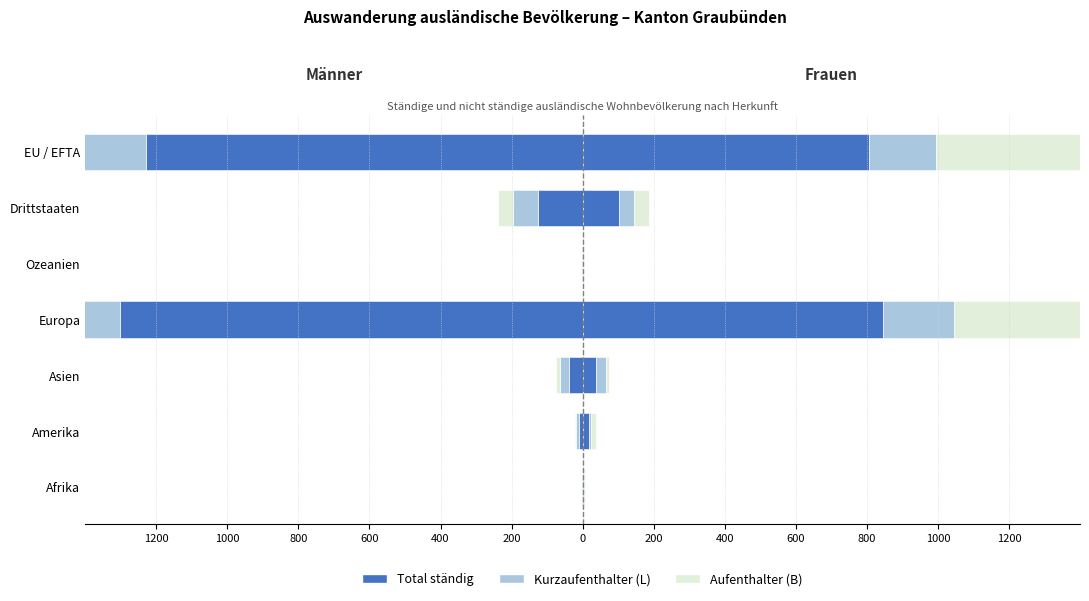

At how many categories does at least one series exceed -123?

7